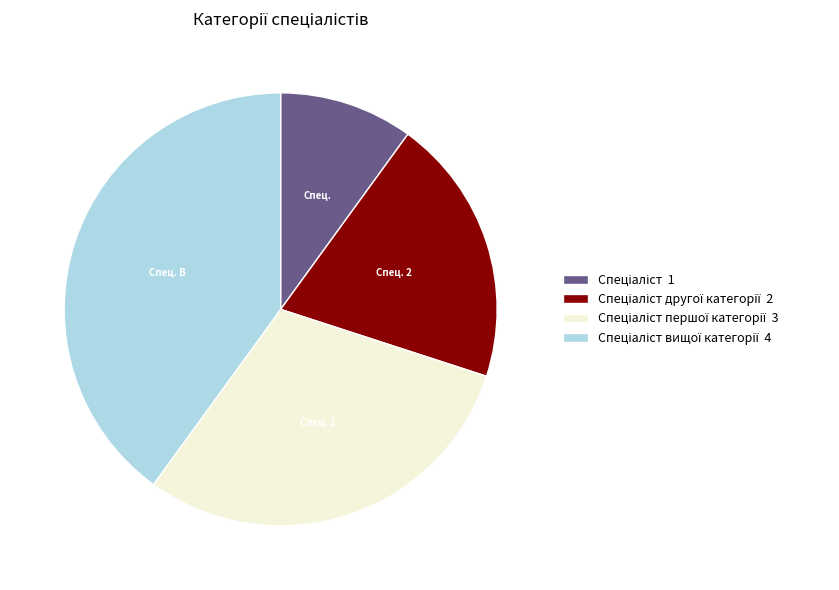

Does any single category account for the majority?

No